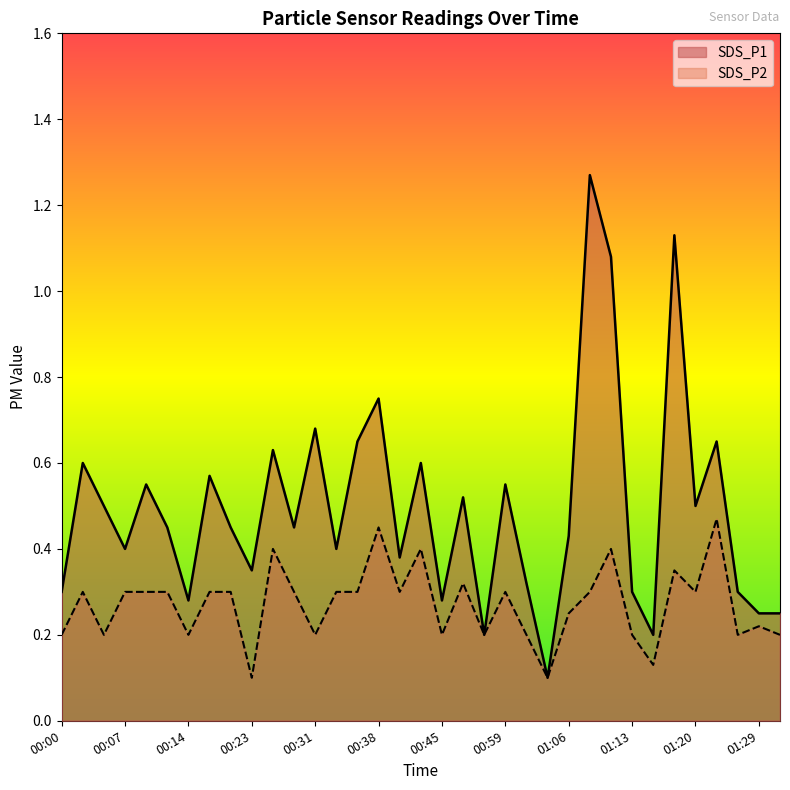

In SDS_P1, how many points are lower than both neighbors (excluding endpoints)?

11